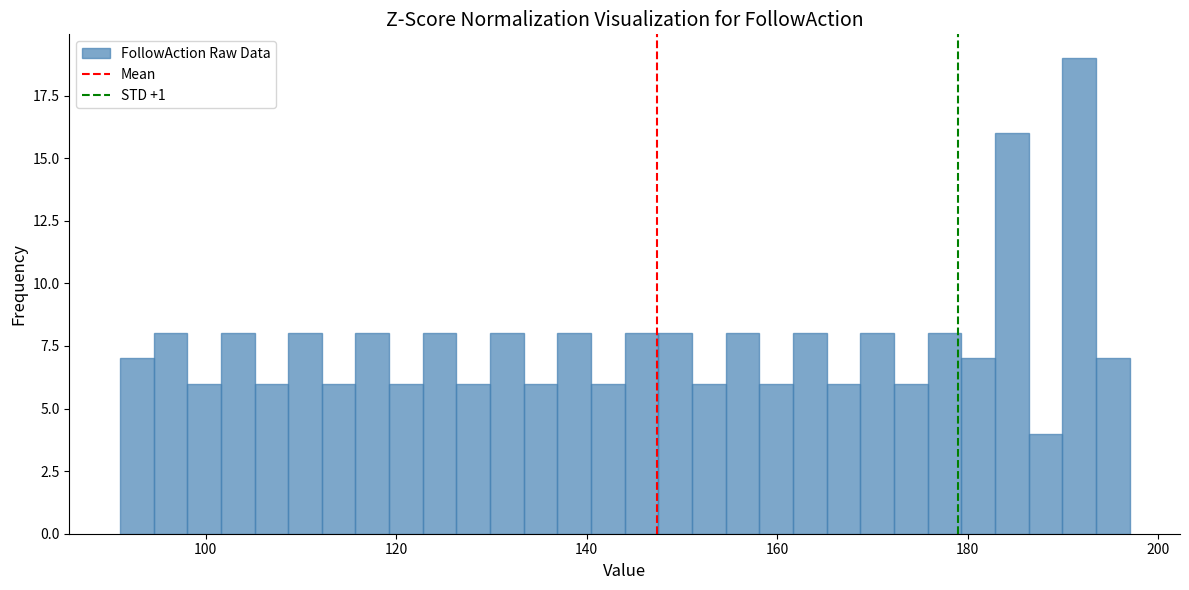

Around what value on the x-axis is the tallest bar? Give the approximate position of its centre, as read against the axis.

192